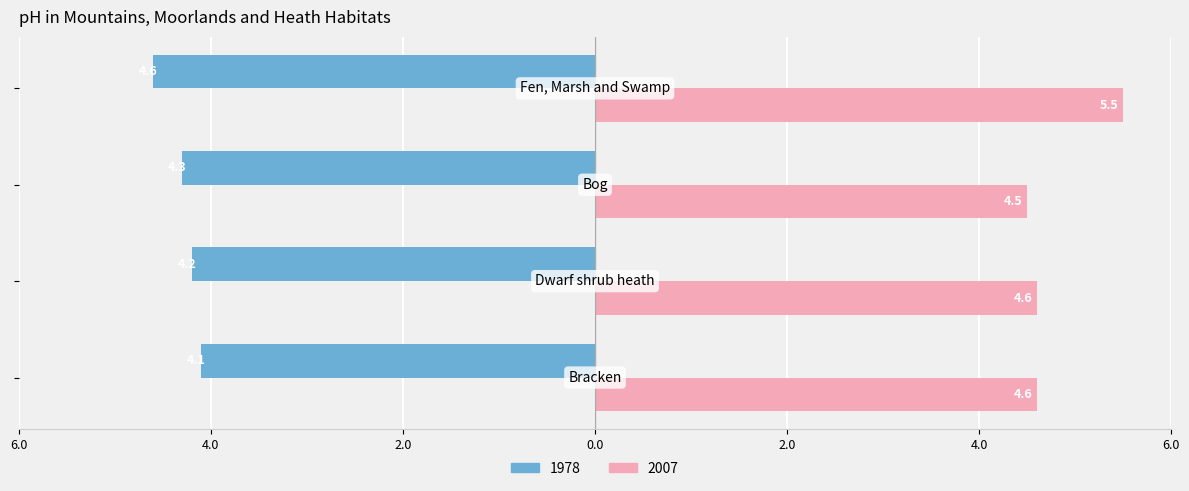

What are all the series names shown in the legend?

1978, 2007